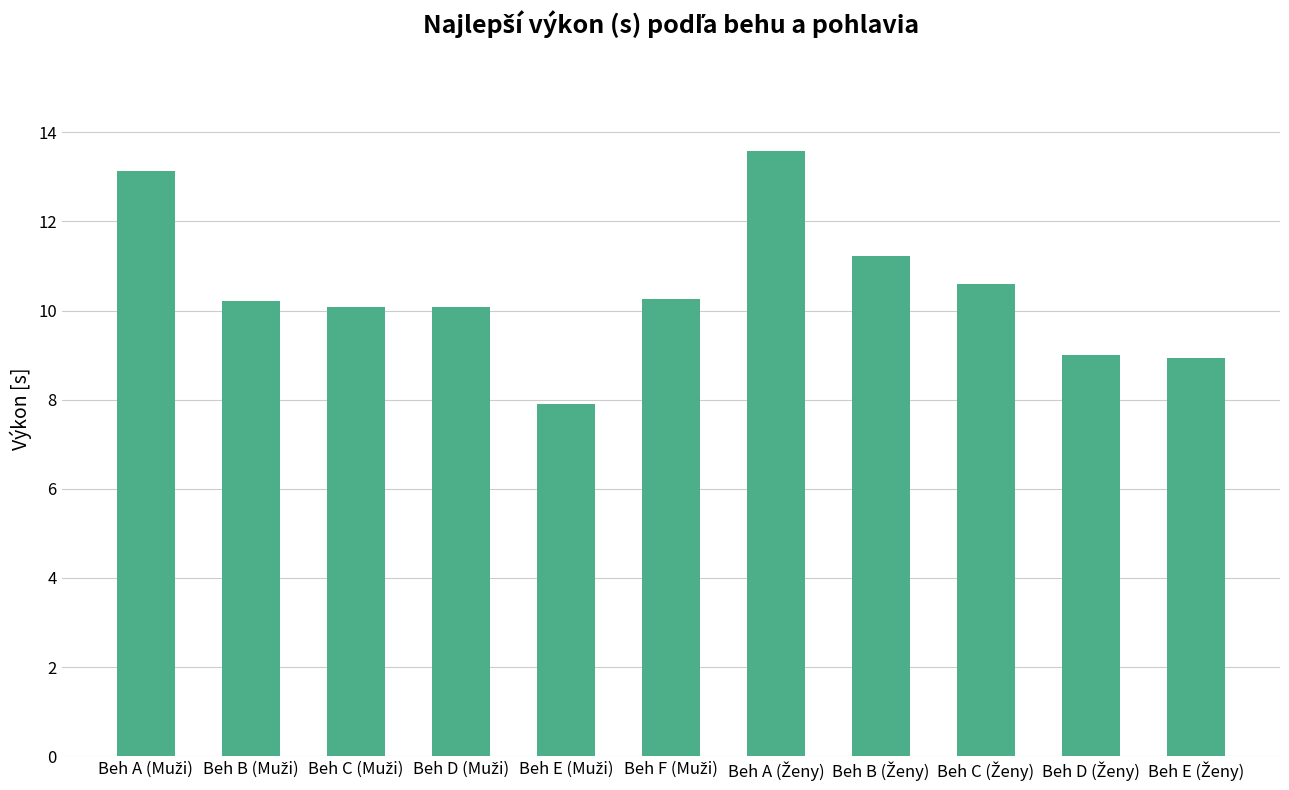

How many values are below 10?

3